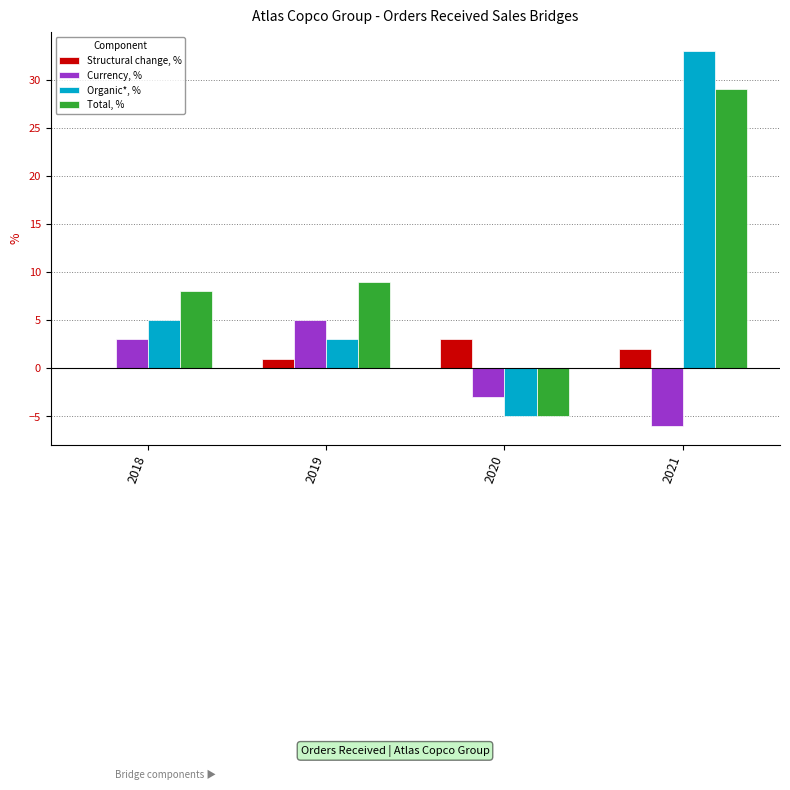

What is the highest value of the Currency, % series?

5